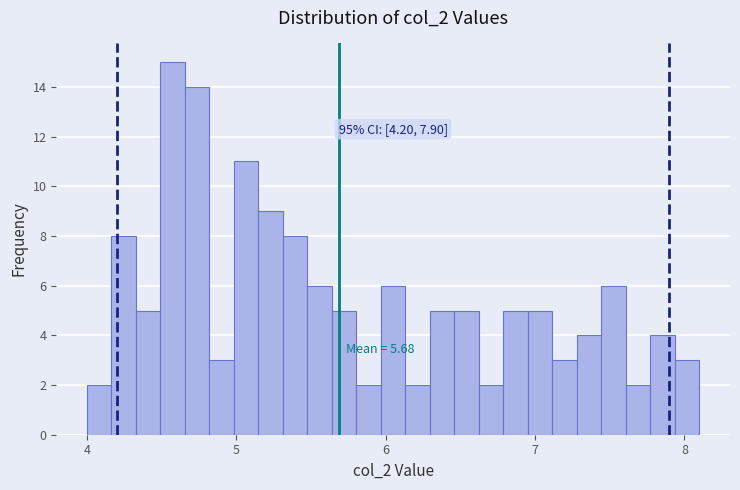

Around what value on the x-axis is the tallest bar? Give the approximate position of its centre, as read against the axis.

4.6